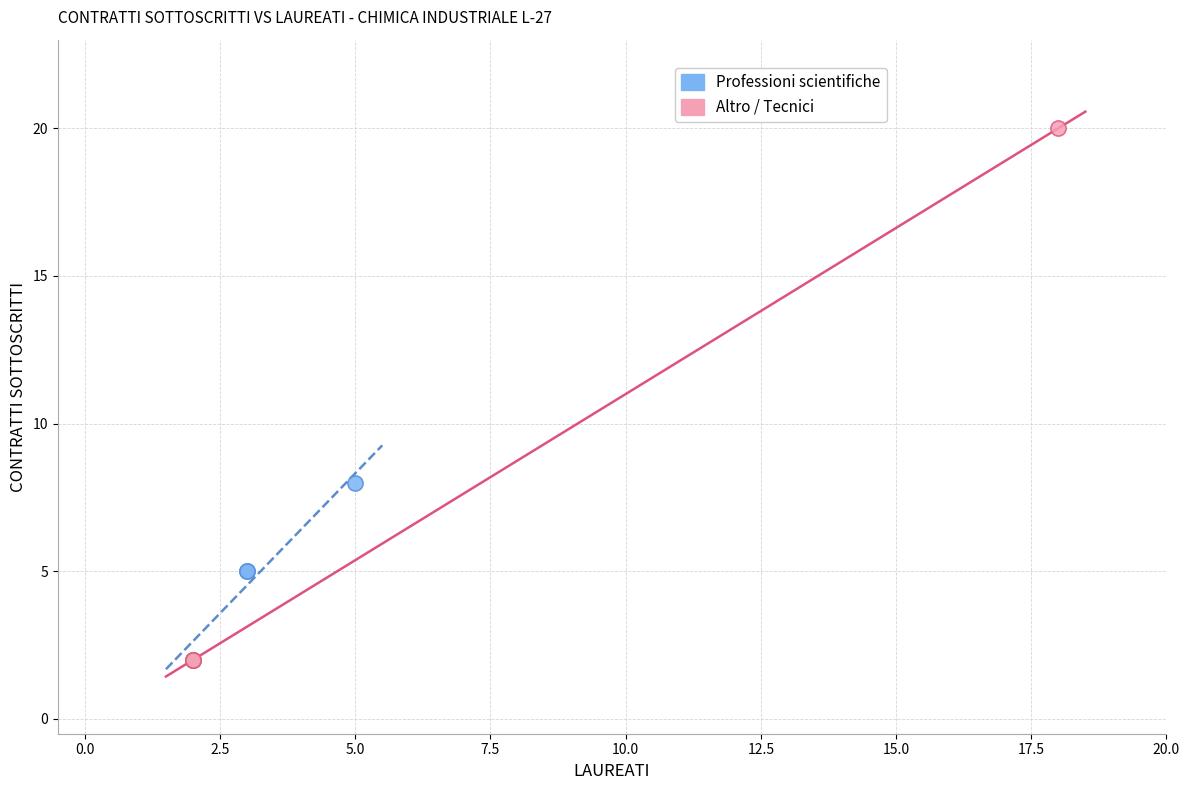

Which series contains the highest Y value?

Altro / Tecnici